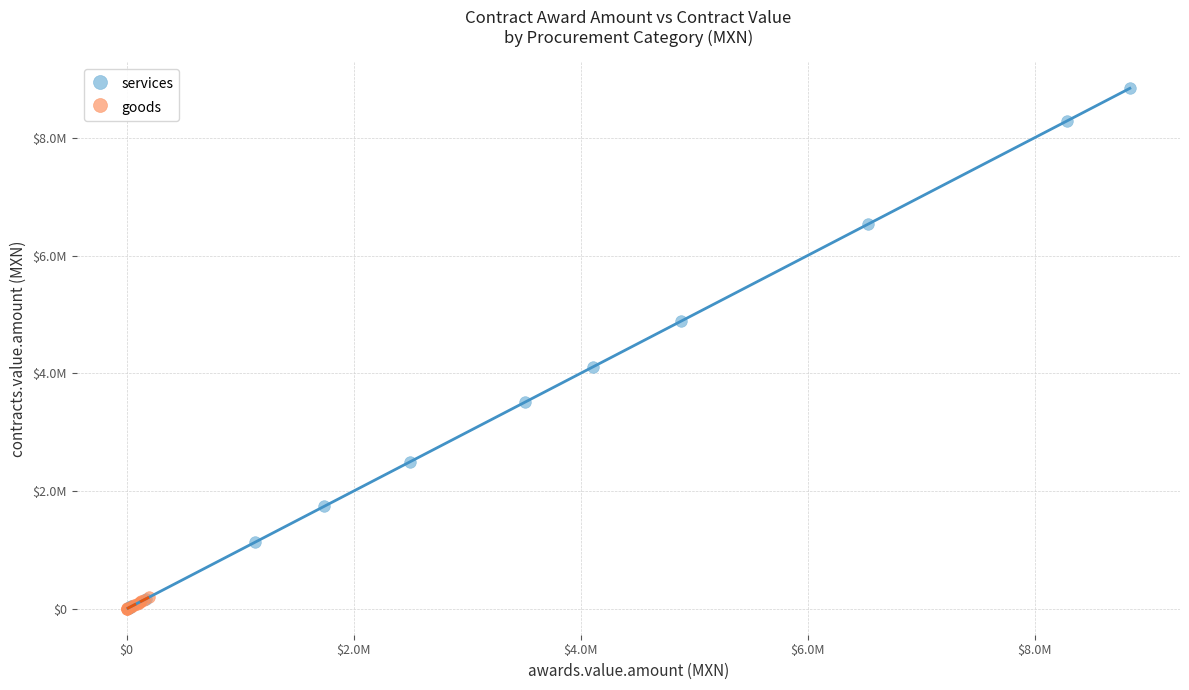

What are all the series names shown in the legend?

services, goods